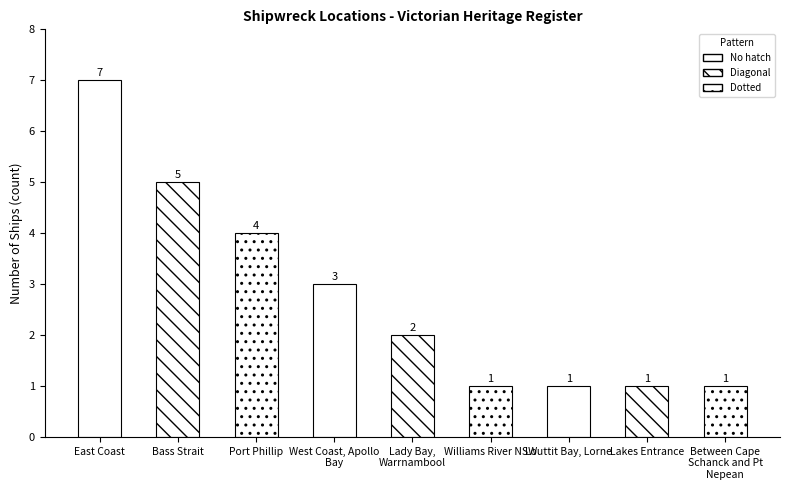

What is the approximate value at Port Phillip?

4